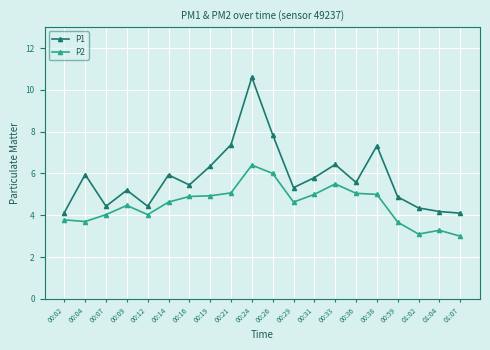

Which series has the widest spread of values?

P1